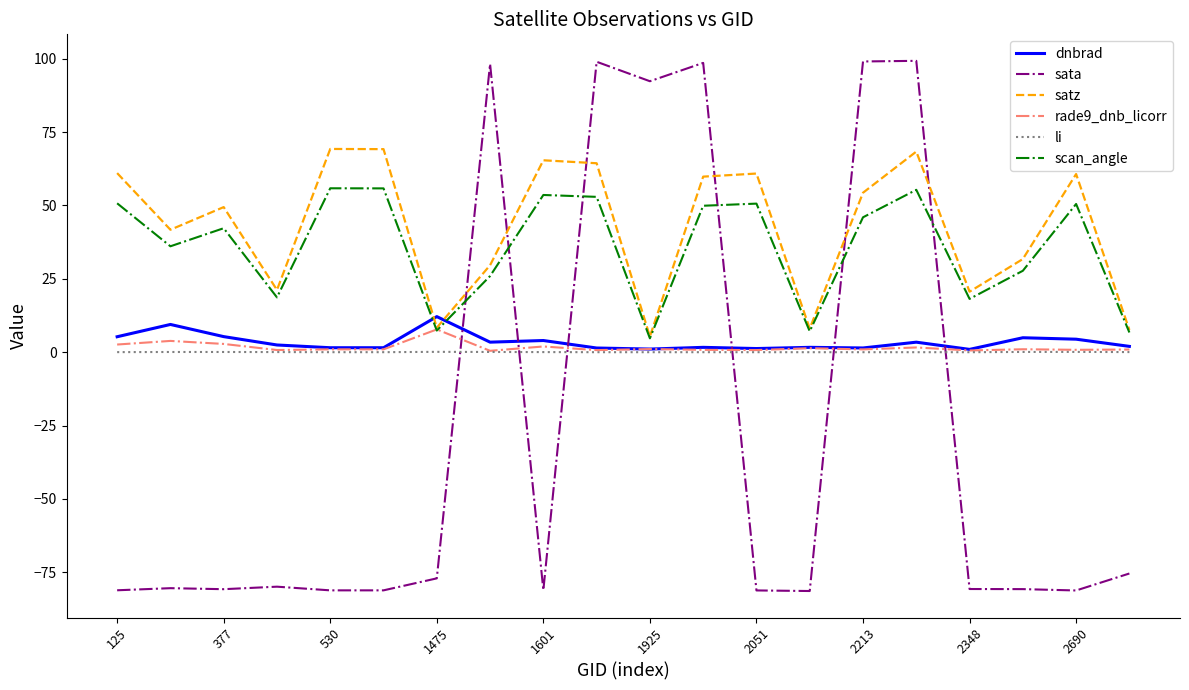

What is the difference between the second highest and second lowest values in the sata series?

180.2